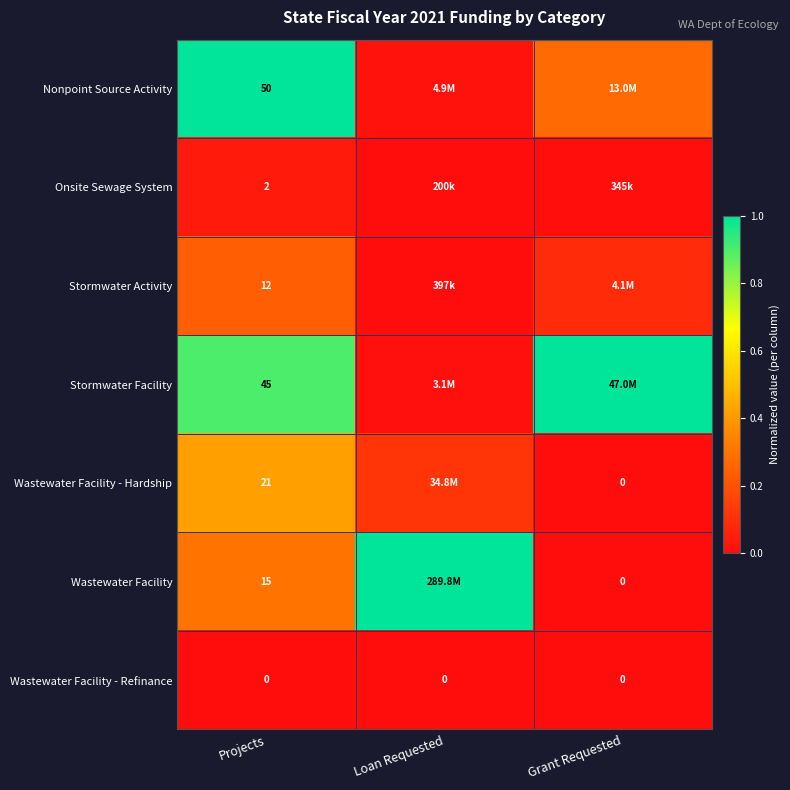

Rank the series at Projects from lowest to highest value.

Wastewater Facility - Refinance, Onsite Sewage System, Stormwater Activity, Wastewater Facility, Wastewater Facility - Hardship, Stormwater Facility, Nonpoint Source Activity